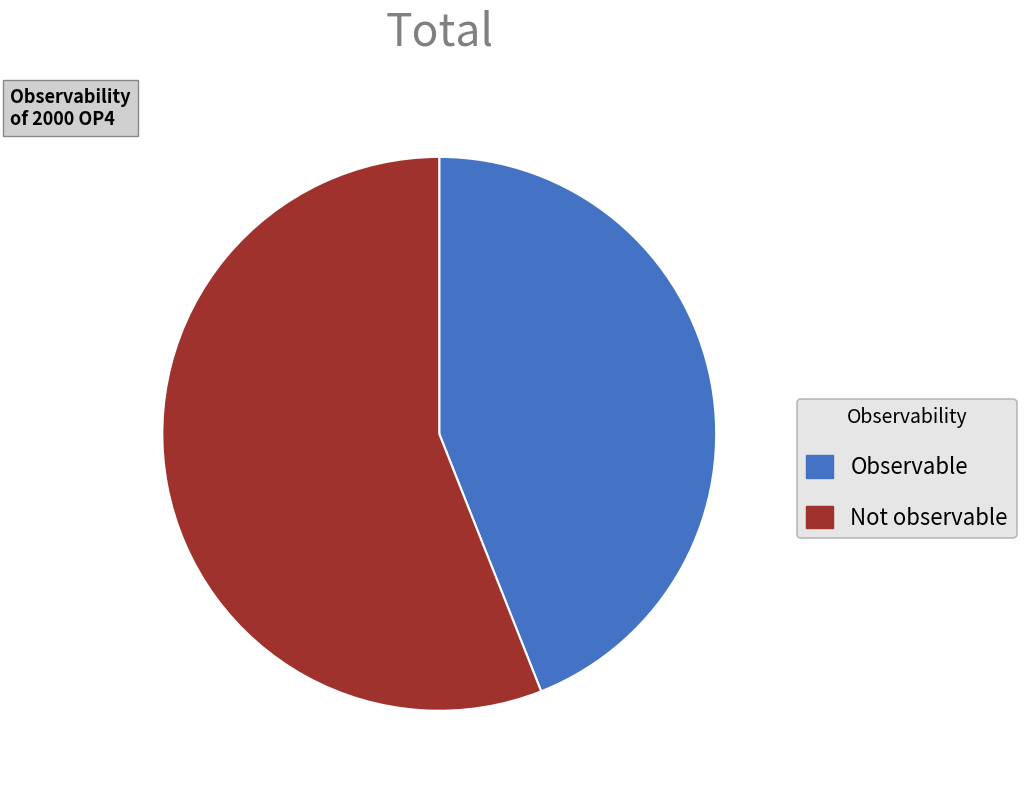

What is the largest slice in the pie chart?

Not observable